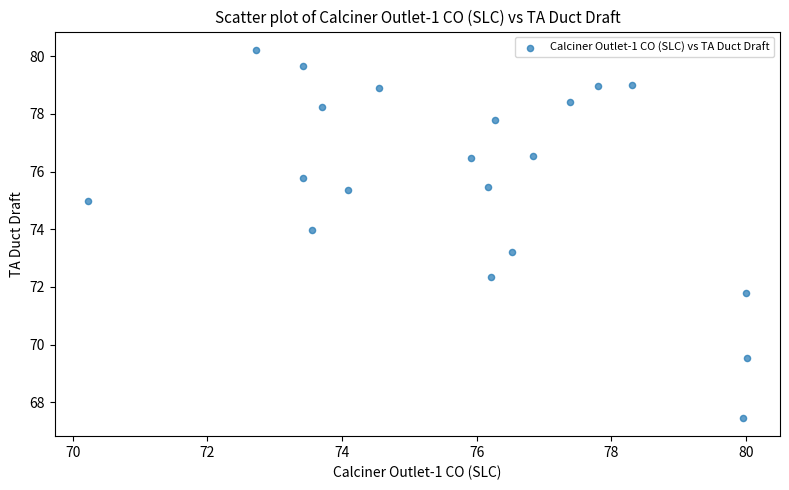

What Y value in the scatter plot is closest to 73?

73.2